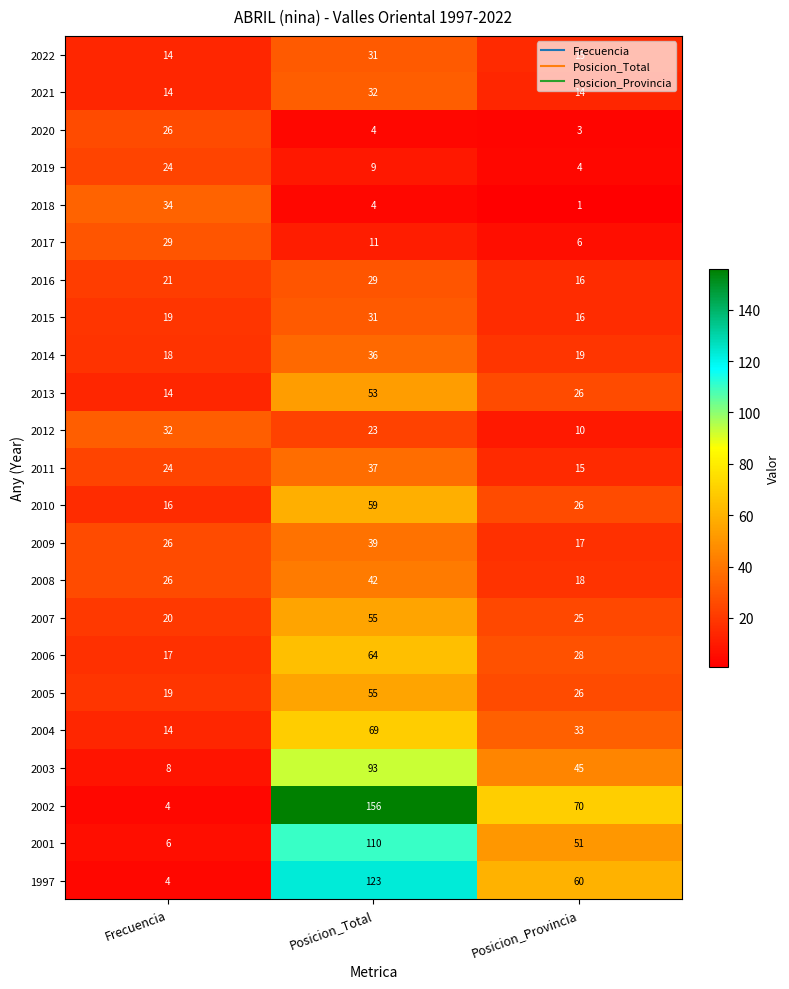

Is it true that 2016 equals 29 at Posicion_Total?

True